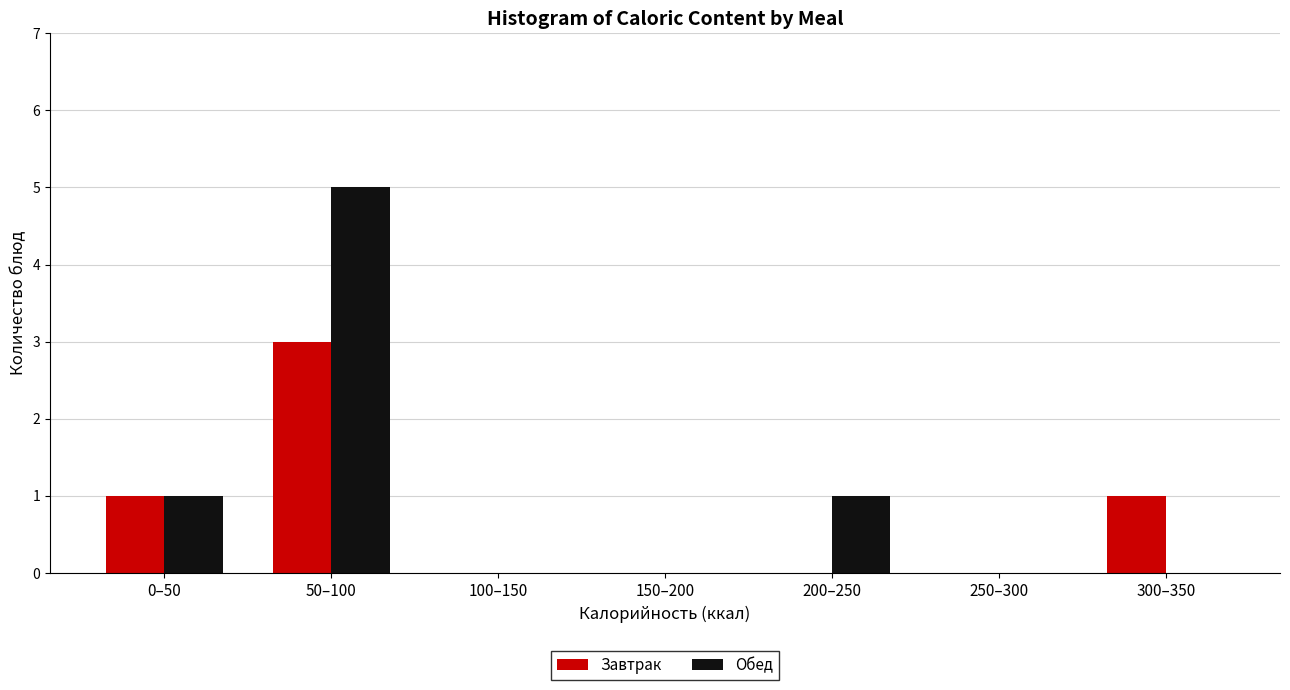

Reading left to right, list all the values displayed in this chart.

Завтрак: 0–50=1	50–100=3	100–150=0	150–200=0	200–250=0	250–300=0	300–350=1
Обед: 0–50=1	50–100=5	100–150=0	150–200=0	200–250=1	250–300=0	300–350=0